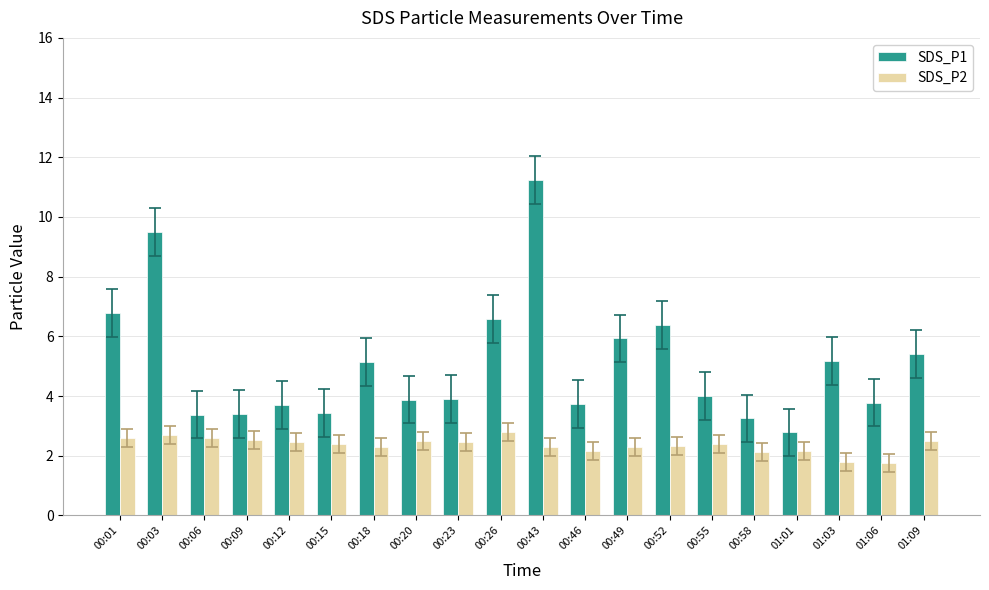

Rank the series at 00:18 from lowest to highest value.

SDS_P2, SDS_P1